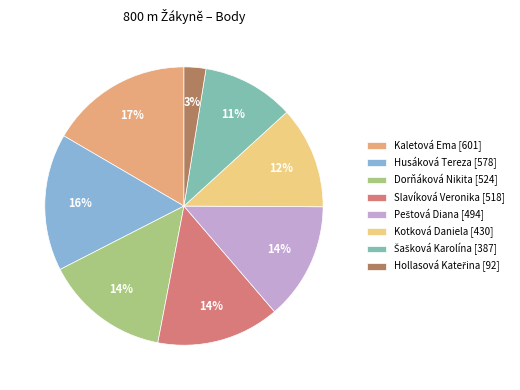

Which category has the biggest portion of the pie?

Kaletová Ema